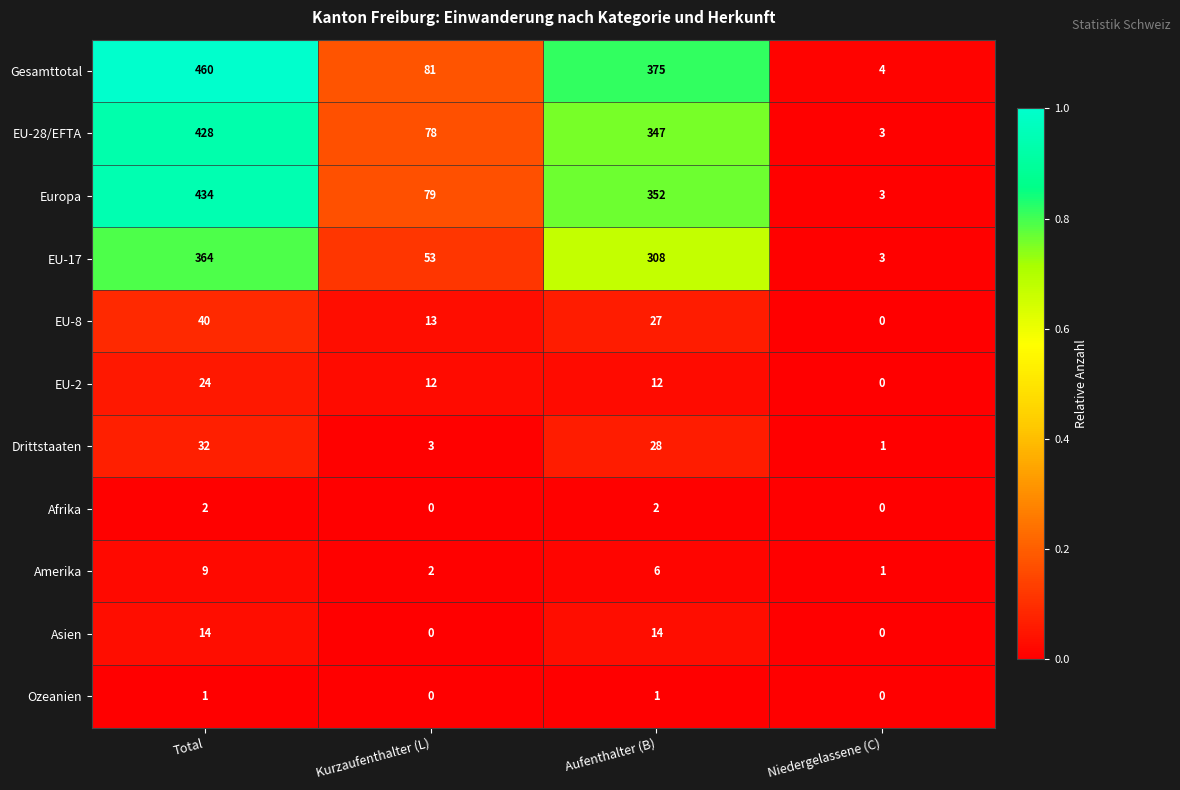

At which category does the chart reach its peak across all series?

Total